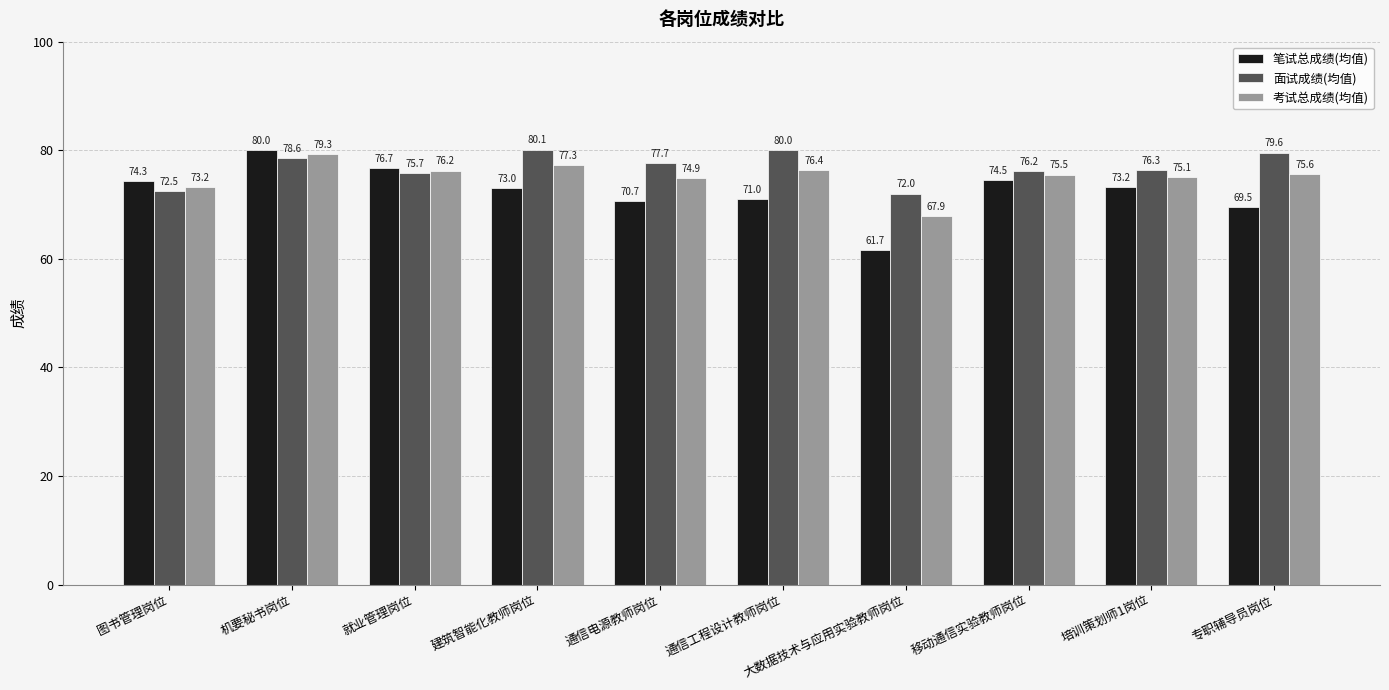

List the series in order of their peak value, lowest first.

考试总成绩(均值), 笔试总成绩(均值), 面试成绩(均值)